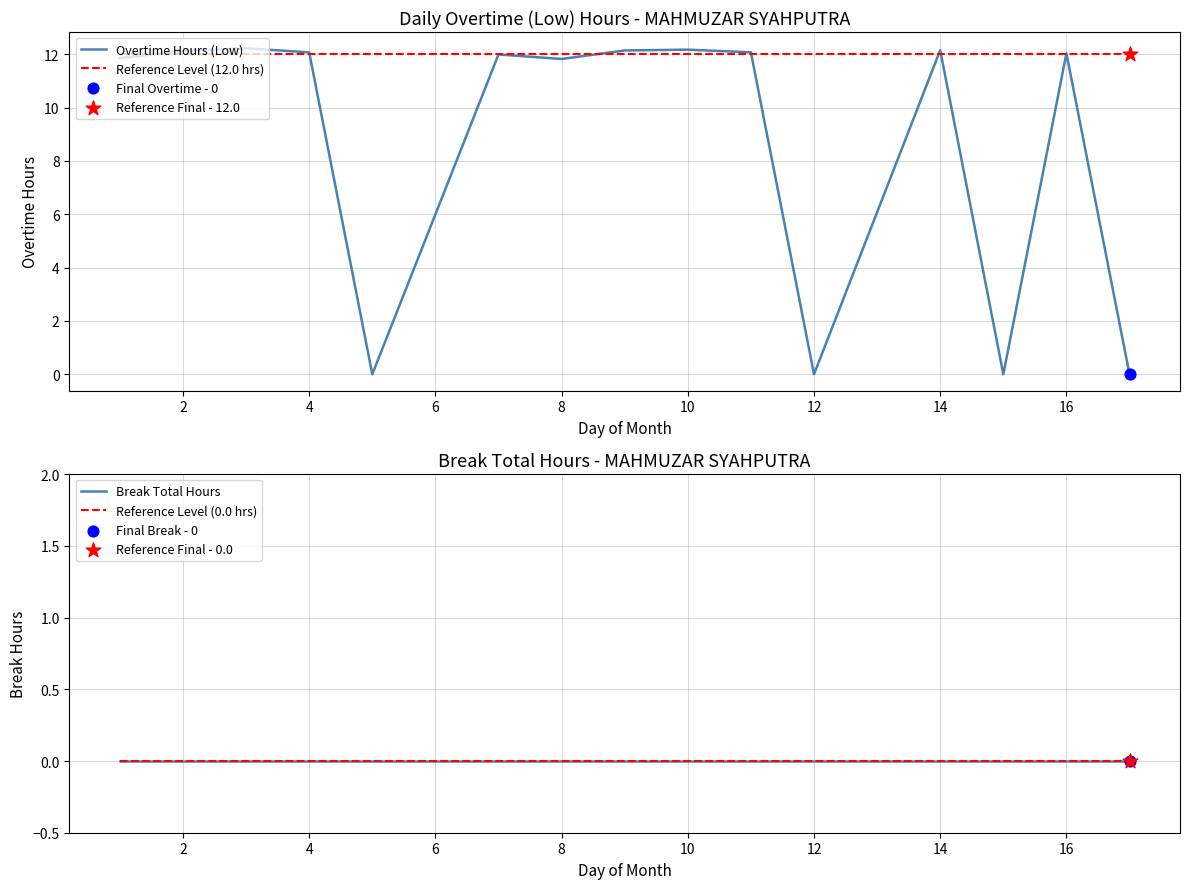

What are all the series names shown in the legend?

Overtime Hours (Low), Reference Level (12.0 hrs), Break Total Hours, Reference Level (0.0 hrs)